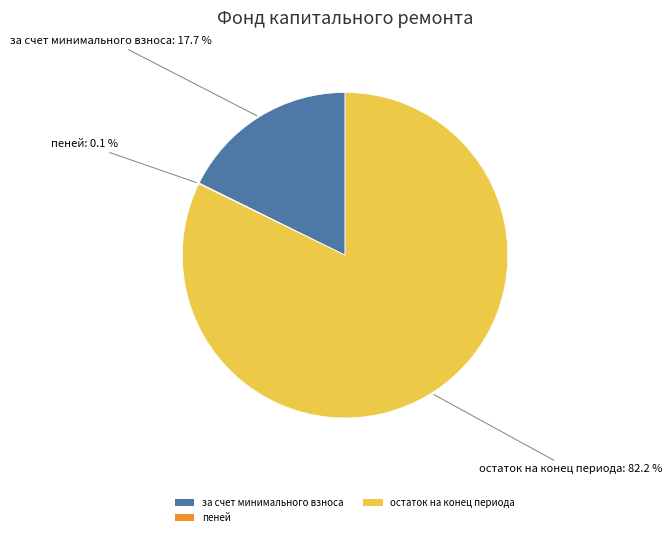

Which has a higher value, остаток на конец периода or за счет минимального взноса?

остаток на конец периода